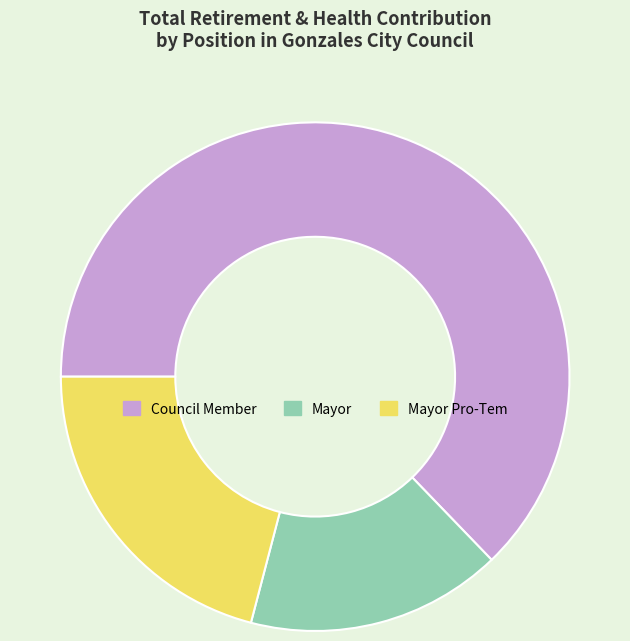

Is the sum of Mayor and Mayor Pro-Tem greater than half?

No